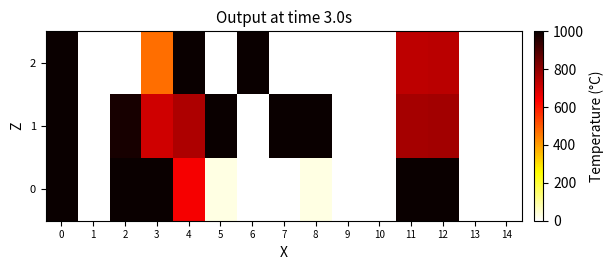

Reading left to right, extract all data points from this chart.

0: 0=1000.0	1=0.0	2=1000.0	3=1000.0	4=645.5	5=27.7	6=0.0	7=0.0	8=27.7	9=0.0	10=0.0	11=1000.0	12=1000.0	13=0.0	14=0.0
1: 0=999.9	1=0.0	2=980.4	3=705.9	4=754.5	5=1000.0	6=0.0	7=1000.0	8=1000.0	9=0.0	10=0.0	11=766.7	12=770.5	13=0.0	14=0.0
2: 0=999.9	1=0.0	2=0.0	3=470.6	4=1000.0	5=0.0	6=1000.0	7=0.0	8=0.0	9=0.0	10=0.0	11=733.3	12=737.7	13=0.0	14=0.0